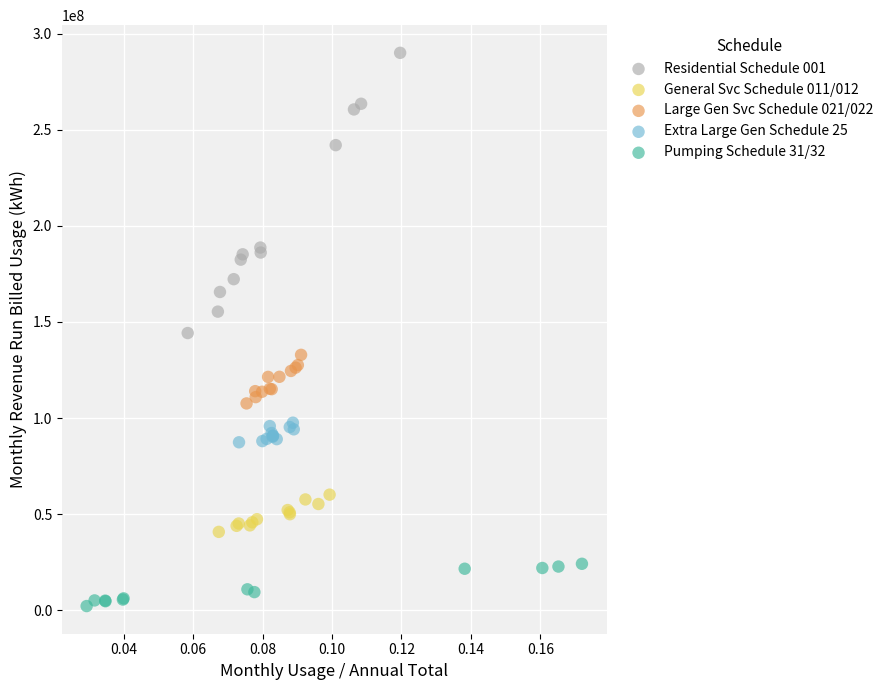

Which series reaches the maximum Y coordinate?

Residential Schedule 001